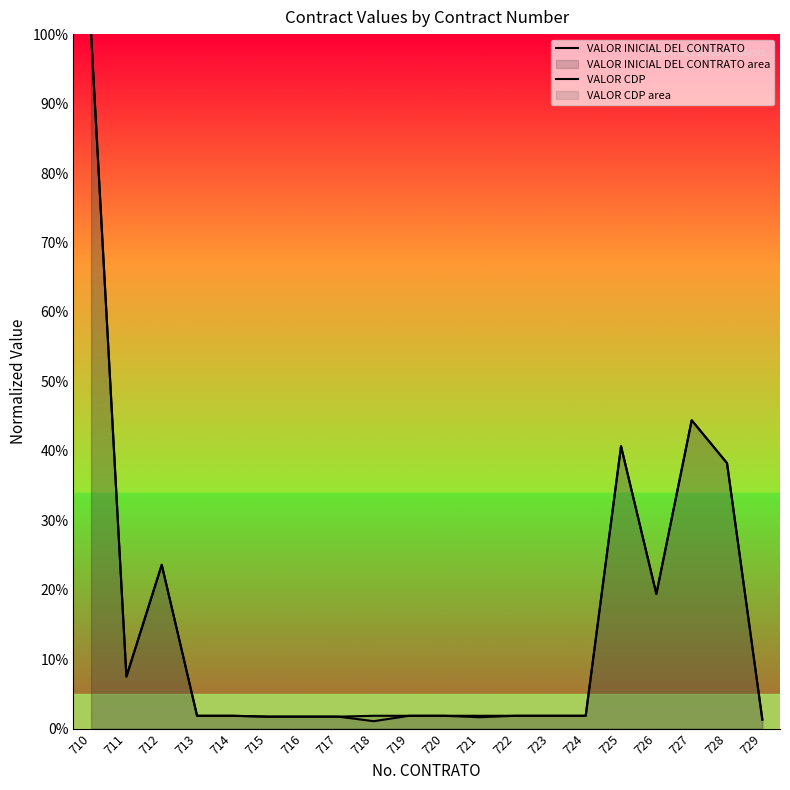

What is the sum of all VALOR CDP values?

296.1